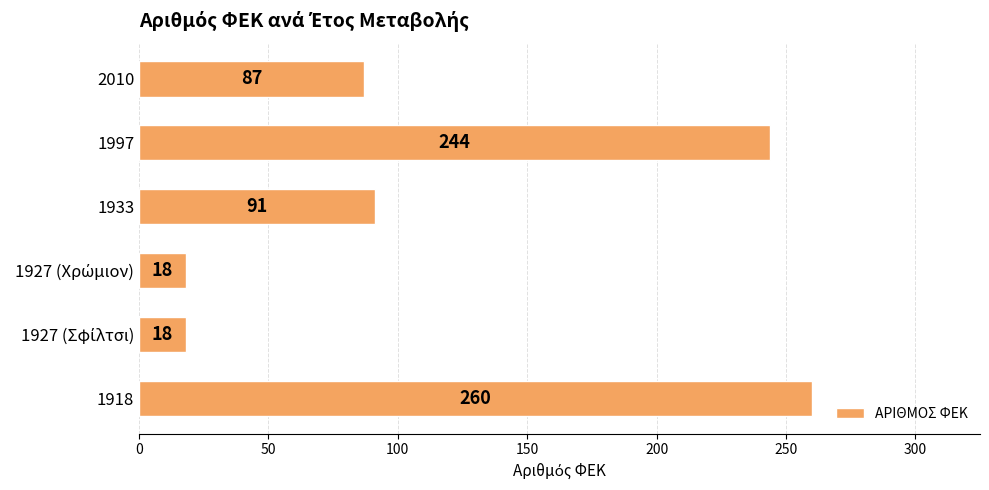

Which label corresponds to the largest value in the chart?

1918